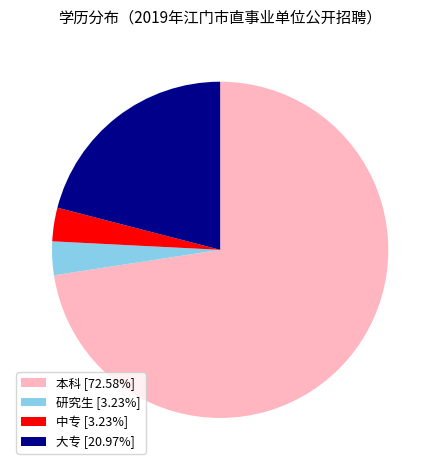

Is it true that 本科 is 82% of the pie?

False